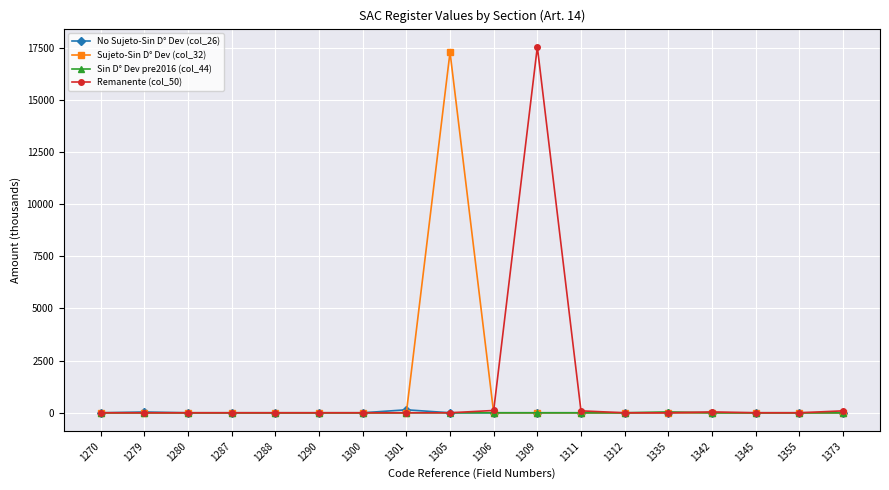

How many values in the No Sujeto-Sin D° Dev (col_26) series exceed 0?

2